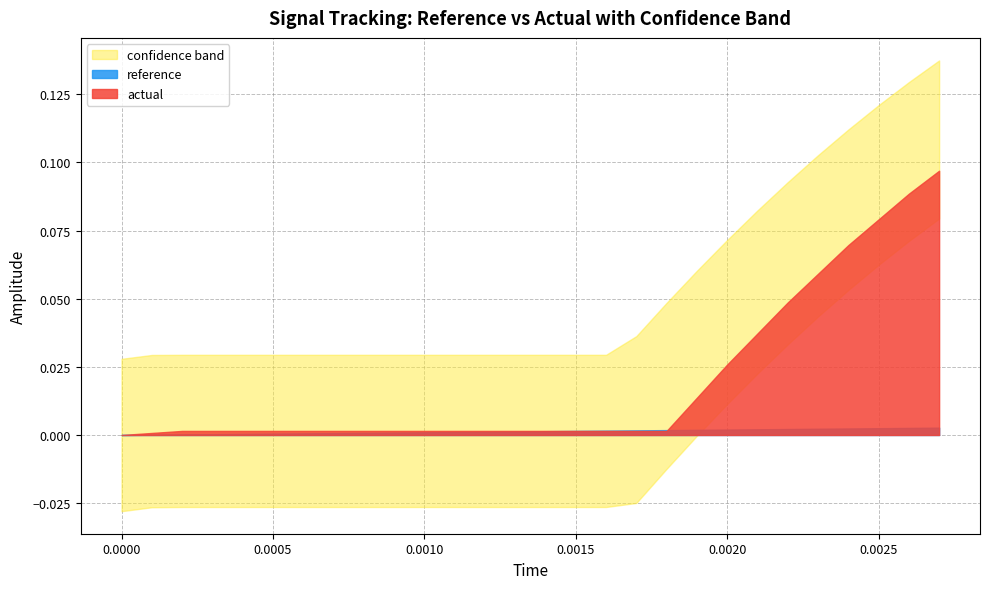

At which label does actual reach its peak?

27